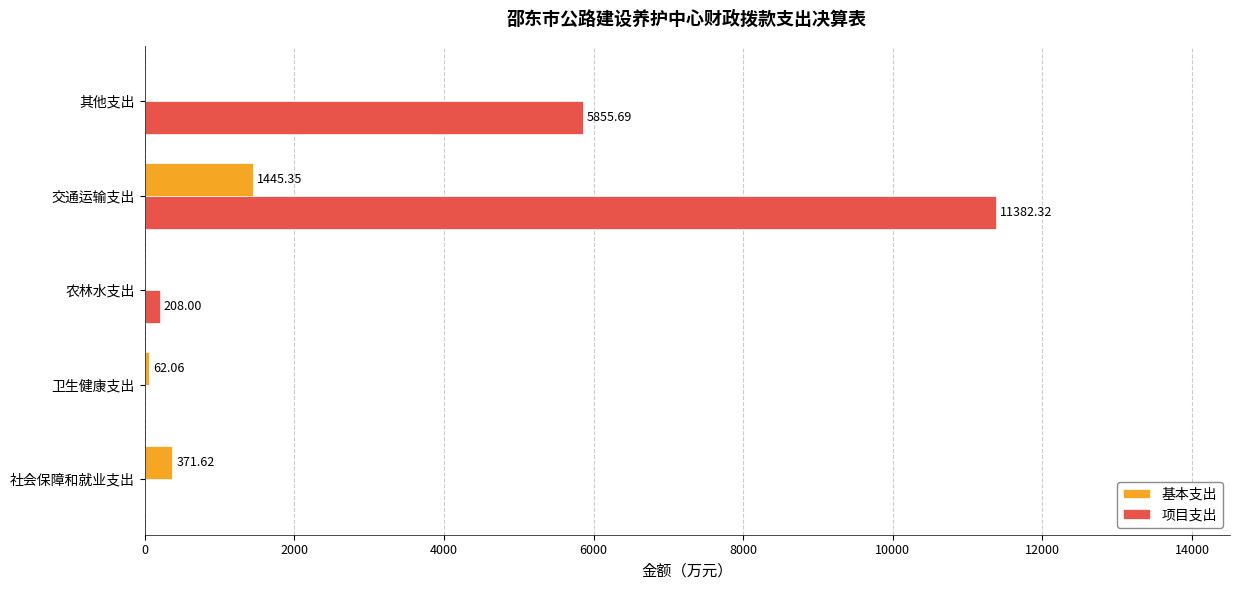

At which category does the chart reach its peak across all series?

交通运输支出